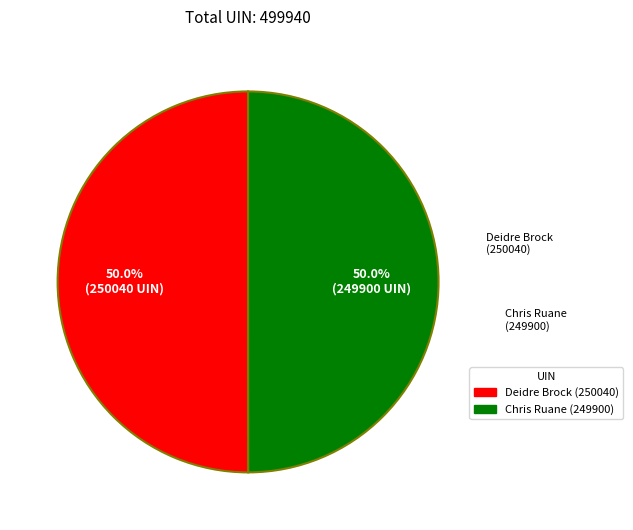

Count the number of slices in the pie.

2